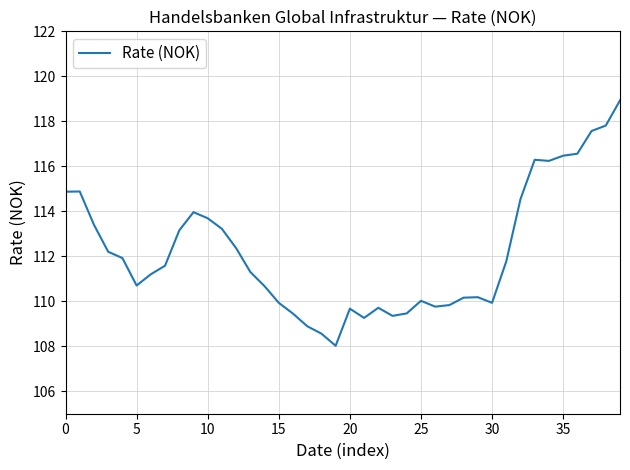

What is the difference between the maximum and minimum values?

10.9